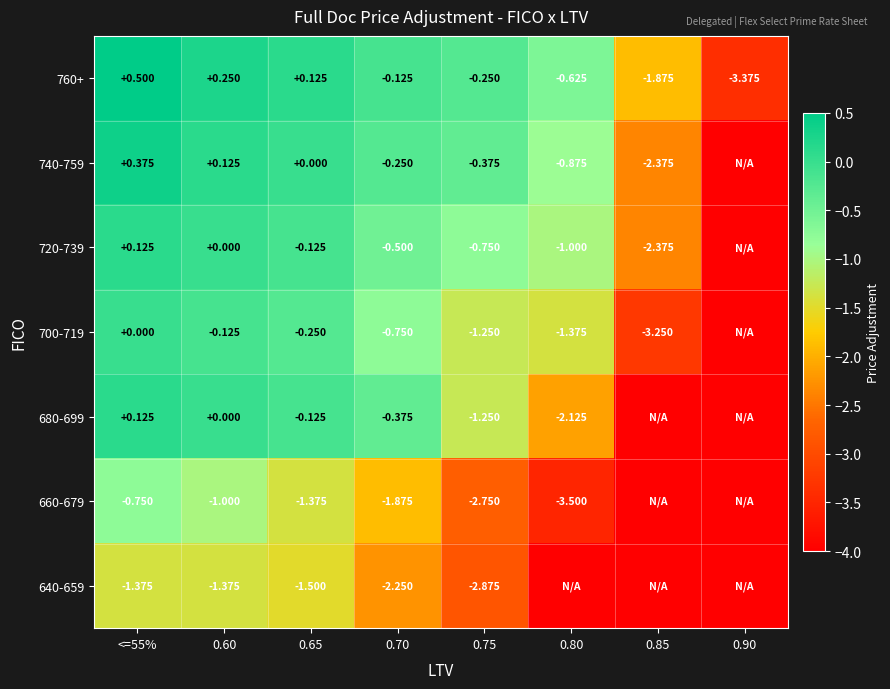

Is the value of 740-759 at 0.80 greater than the value of 720-739 at <=55%?

No